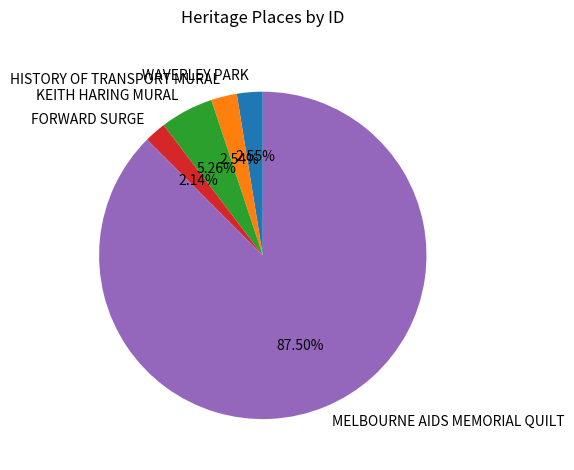

Combined, do KEITH HARING MURAL and MELBOURNE AIDS MEMORIAL QUILT account for over 50%?

Yes